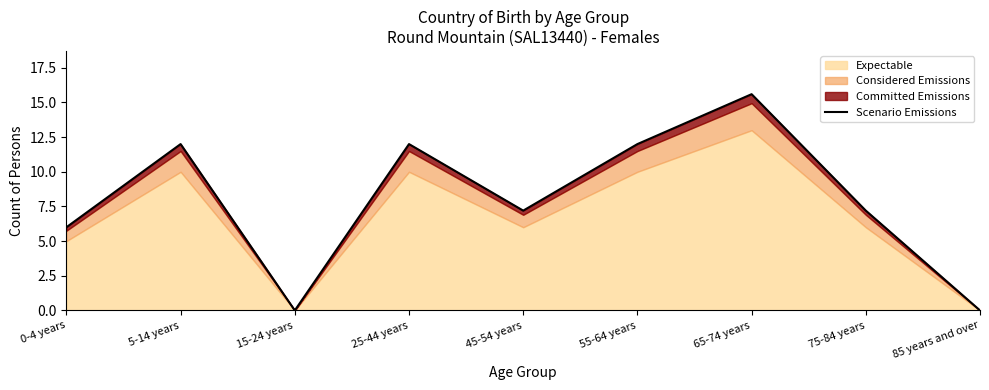

Rank the categories by value from highest to lowest.

65-74 years, 5-14 years, 25-44 years, 55-64 years, 45-54 years, 75-84 years, 0-4 years, 15-24 years, 85 years and over